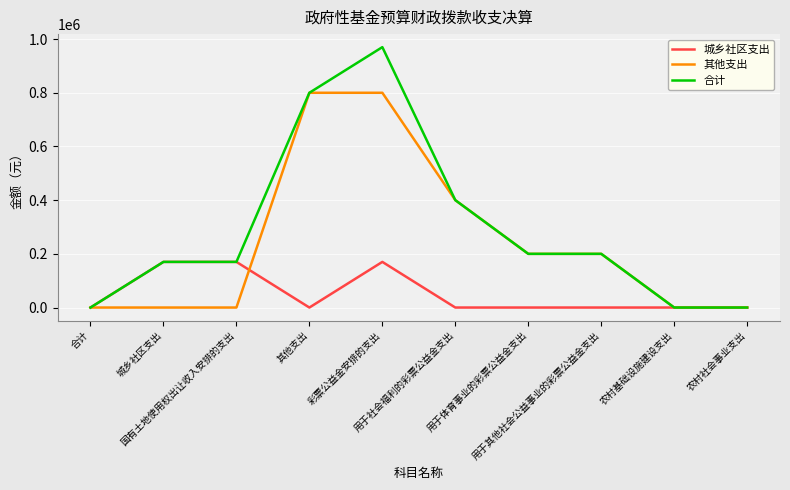

What is the difference between the highest and lowest values at 用于其他社会公益事业的彩票公益金支出?

200000